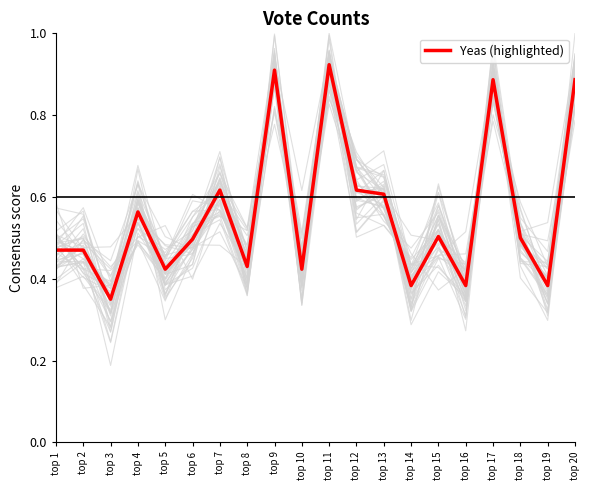

What is the sum of all values?

11.2